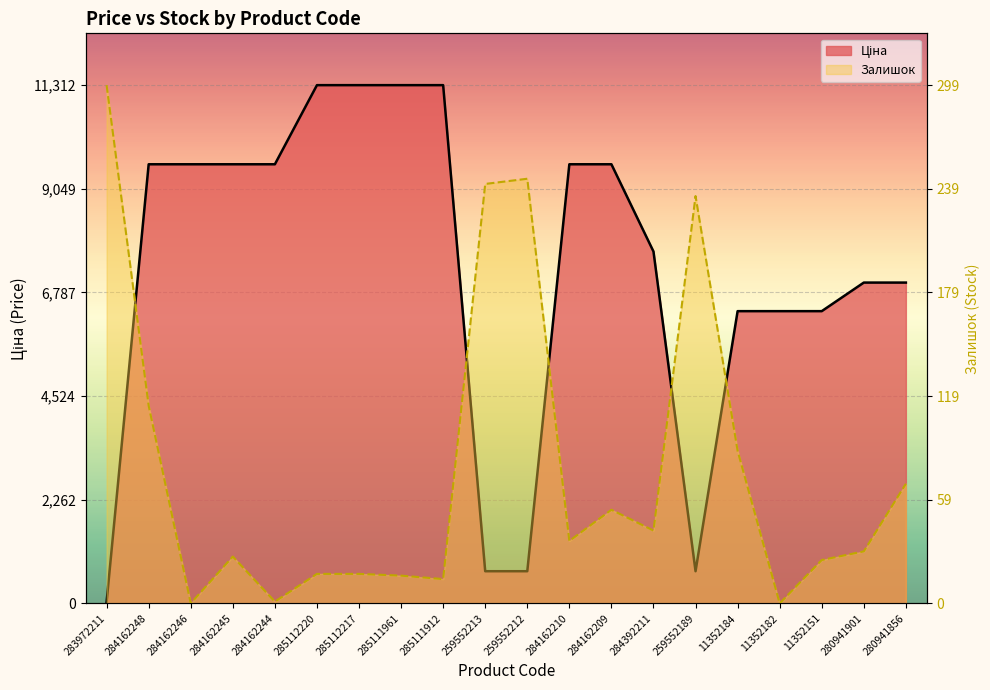

What is the spread (max minus min) of values at 284162210?

8223.4